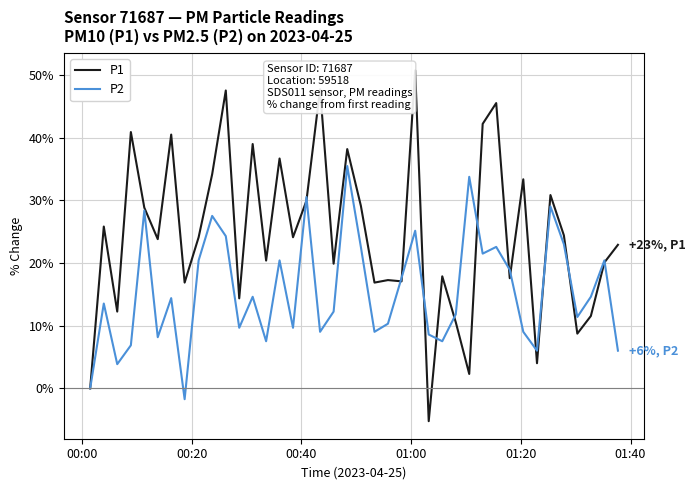

What are all the series names shown in the legend?

P1, P2